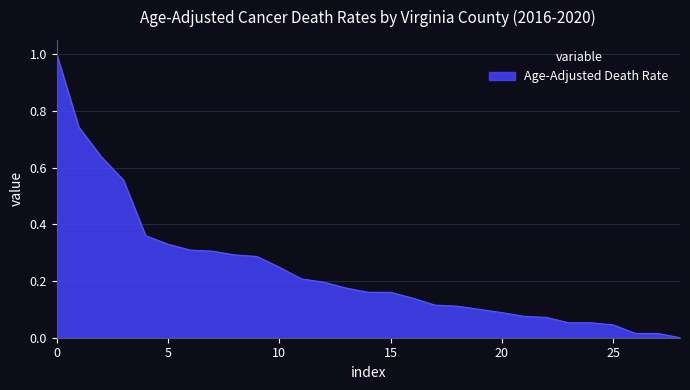

What is the difference between the maximum and minimum values?

1.0